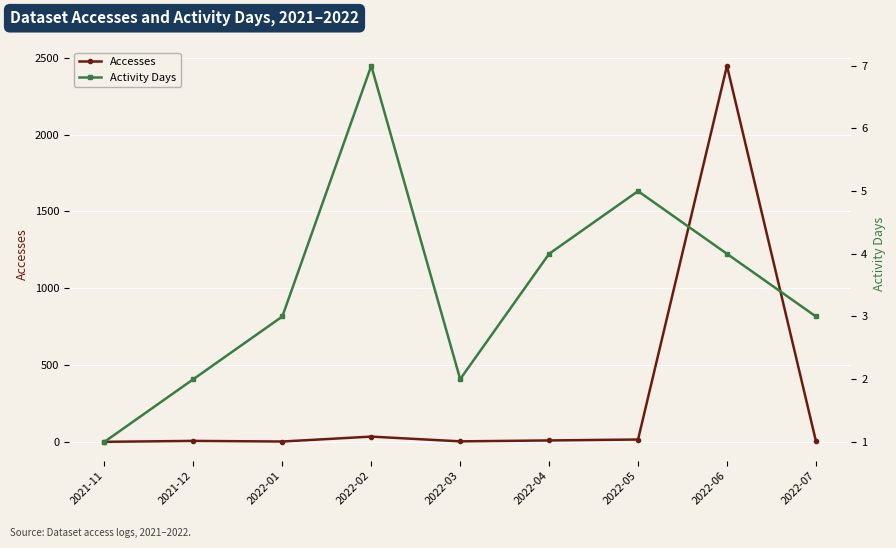

What is the sum of all Activity Days values?

31